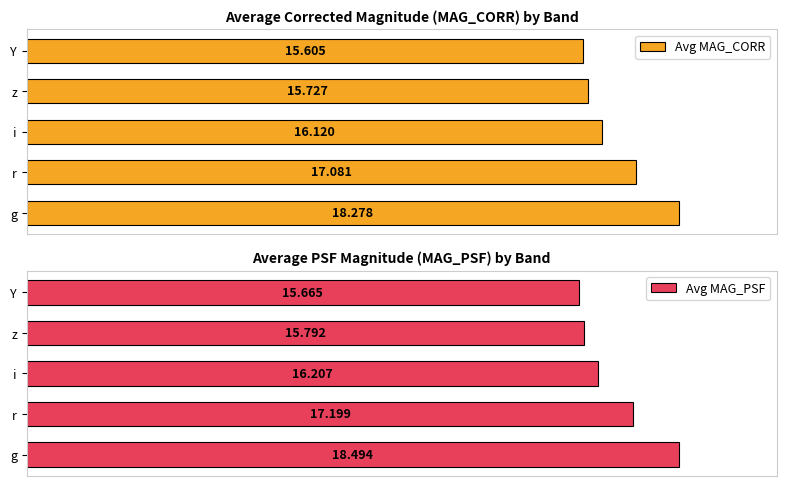

Reading left to right, transcribe all the data shown in this chart.

Avg MAG_CORR: 0.0=18.3	2.5=17.1	5.0=16.1	7.5=15.7	10.0=15.6
Avg MAG_PSF: 0.0=18.5	2.5=17.2	5.0=16.2	7.5=15.8	10.0=15.7